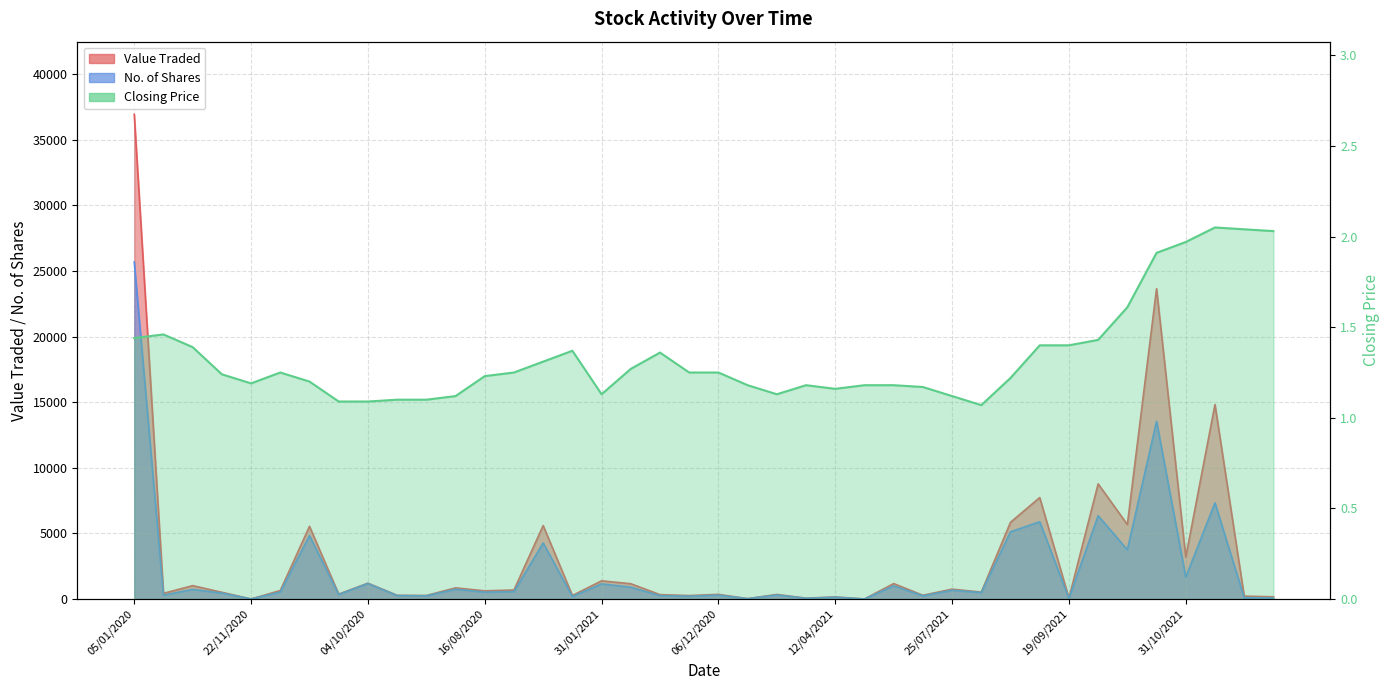

What is the value of the Closing point at the 32nd from the left?

1.4